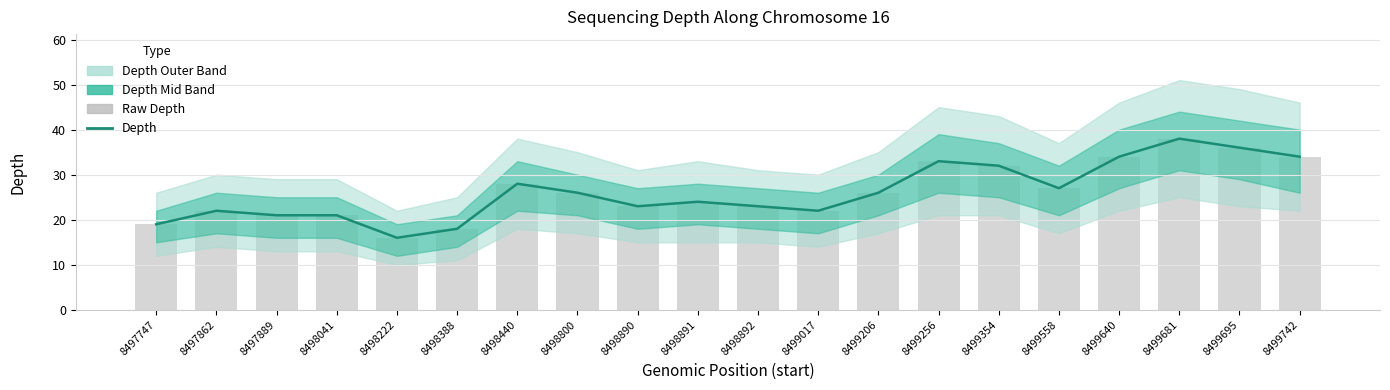

What is the difference between the Raw Depth values at 8498222 and 8499695?

20